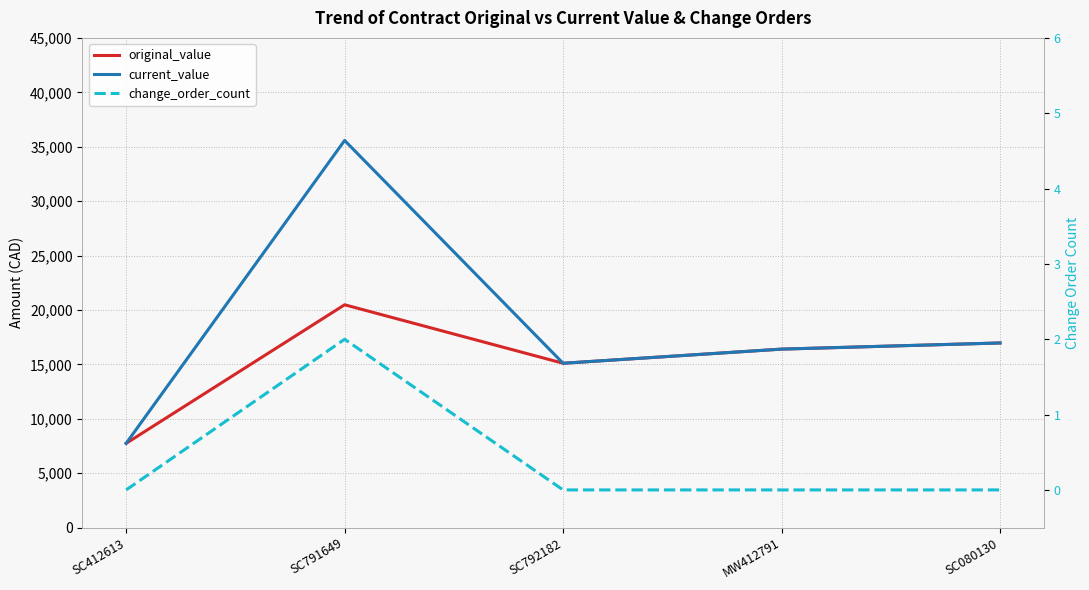

At which label is change_order_count closest to 1?

SC412613